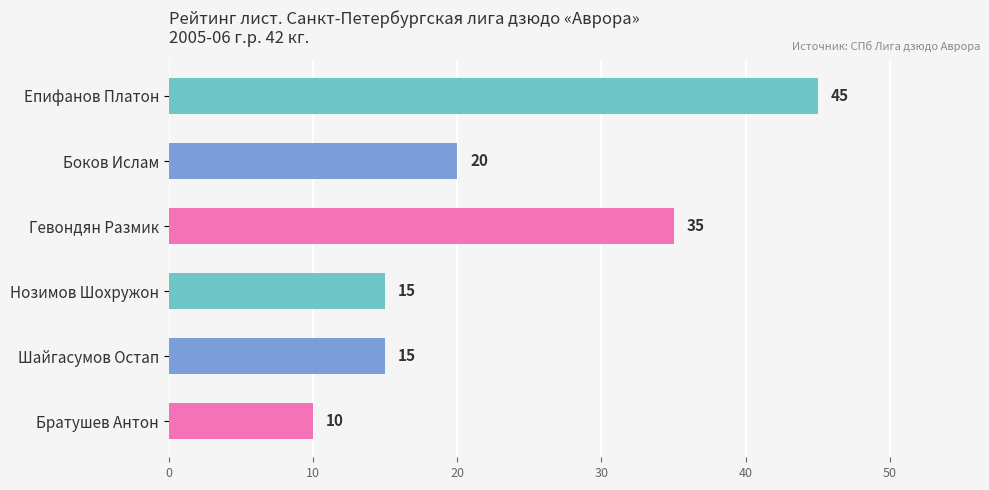

What is the label of the 2nd bar from the top?

Боков Ислам